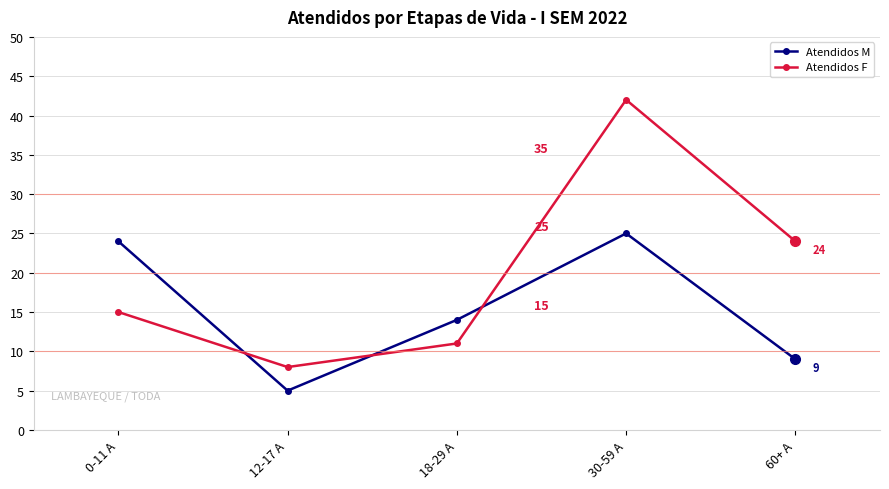

What is the average value of the Atendidos M series?

15